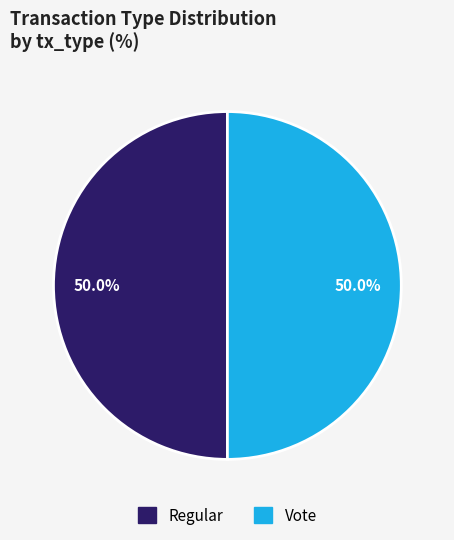

Approximately how many times larger is the value at Vote compared to Regular?

1.0